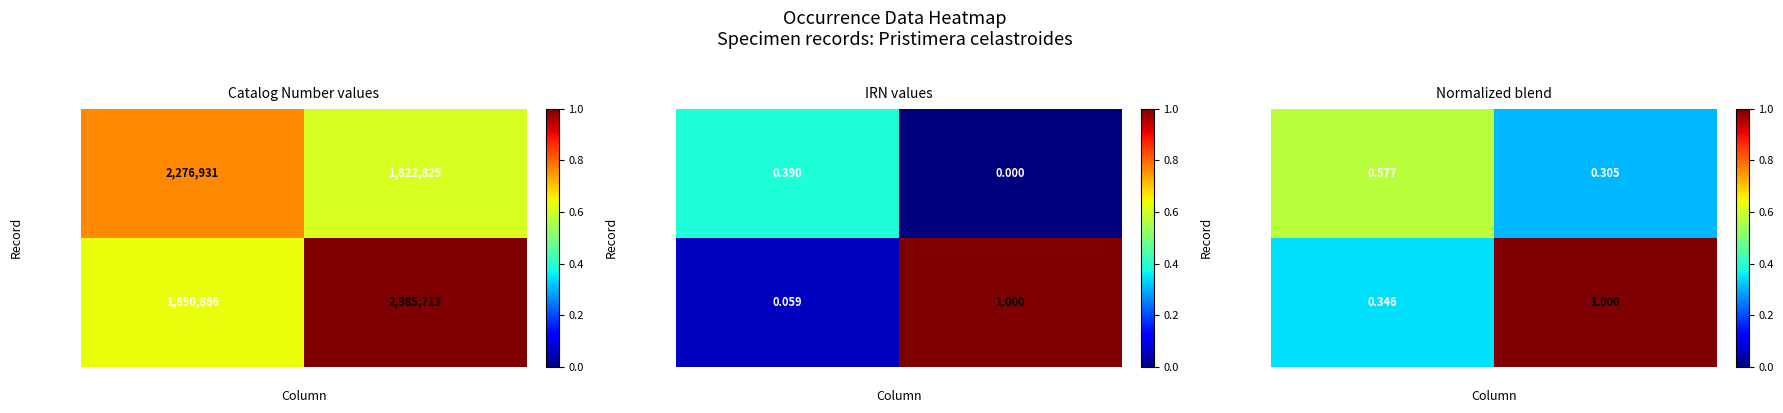

What is the sum of all 6bffd0eb values?

0.9